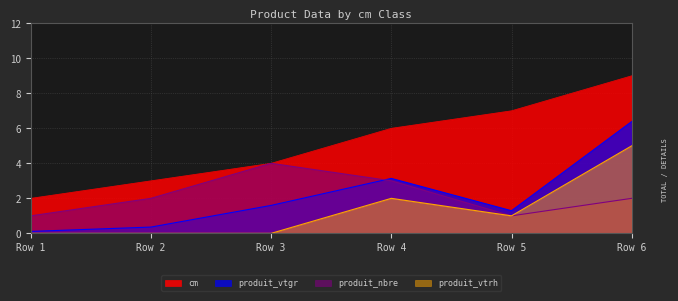

List the series in order of their peak value, highest first.

cm, produit_vtgr, produit_vtrh, produit_nbre